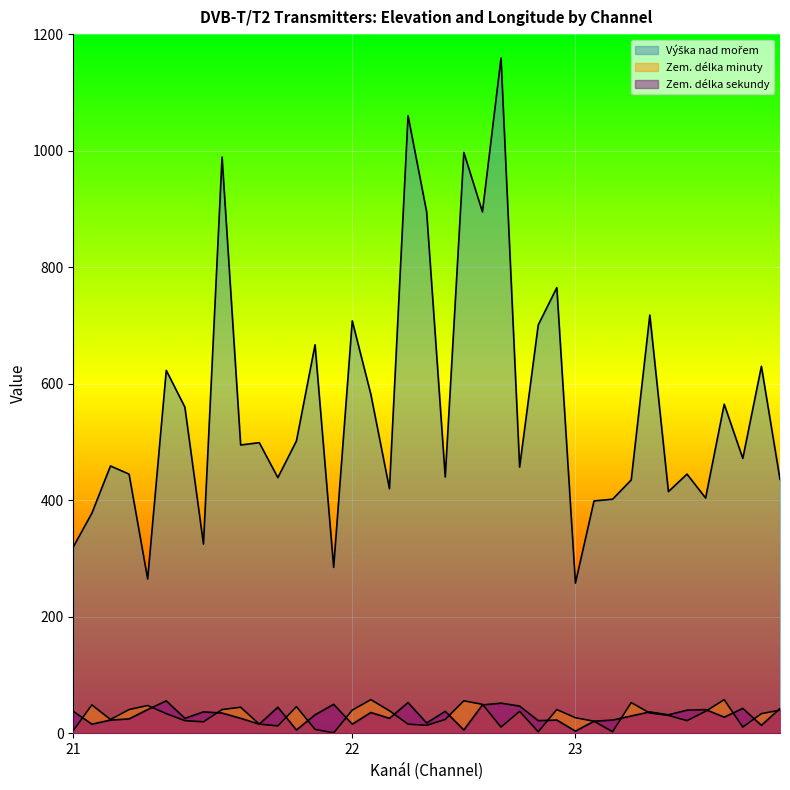

How many lines are shown in the chart?

3